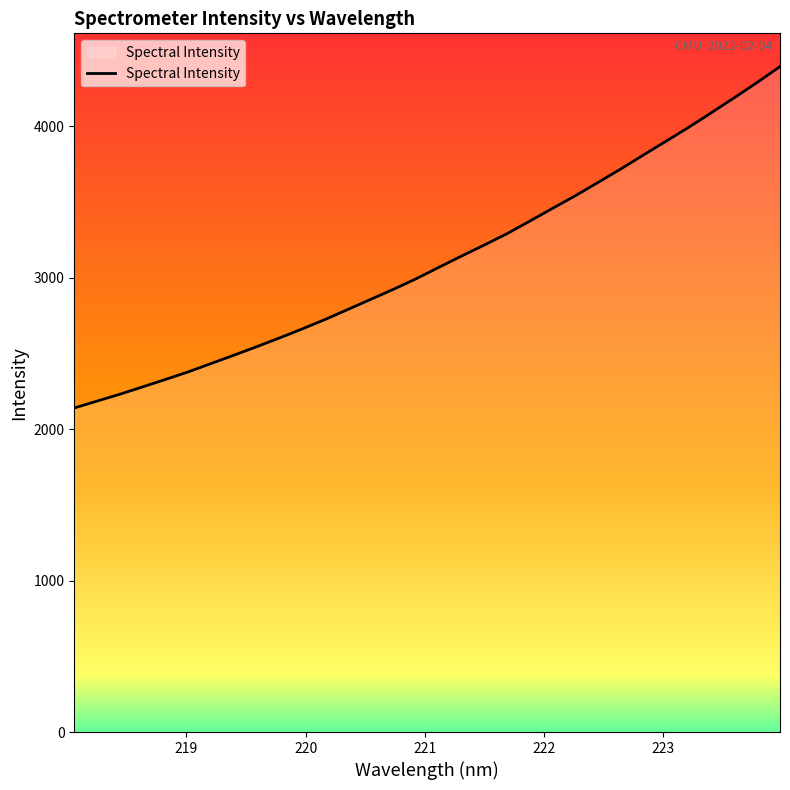

What is the greatest value displayed?

4393.6